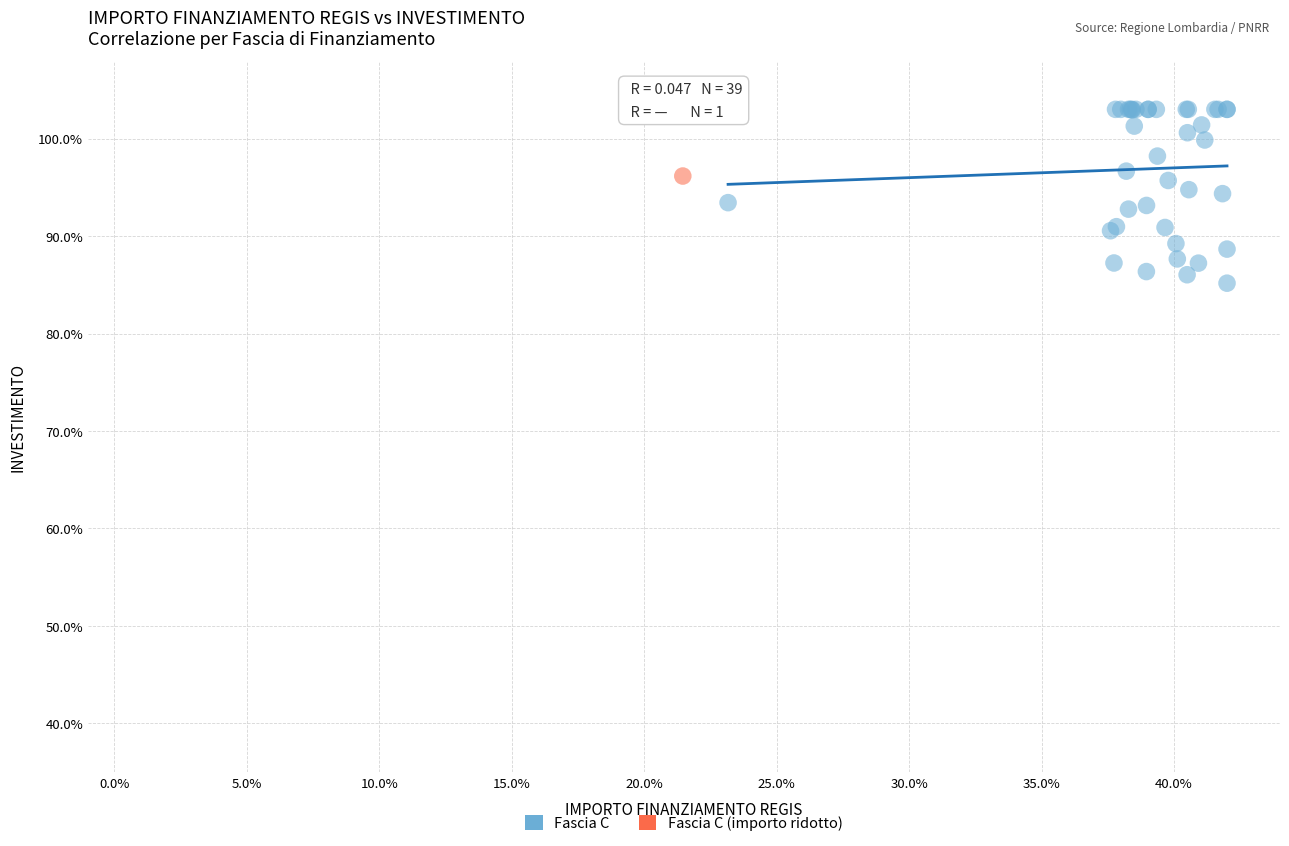

What are all the series names shown in the legend?

Fascia C, Fascia C (importo ridotto)